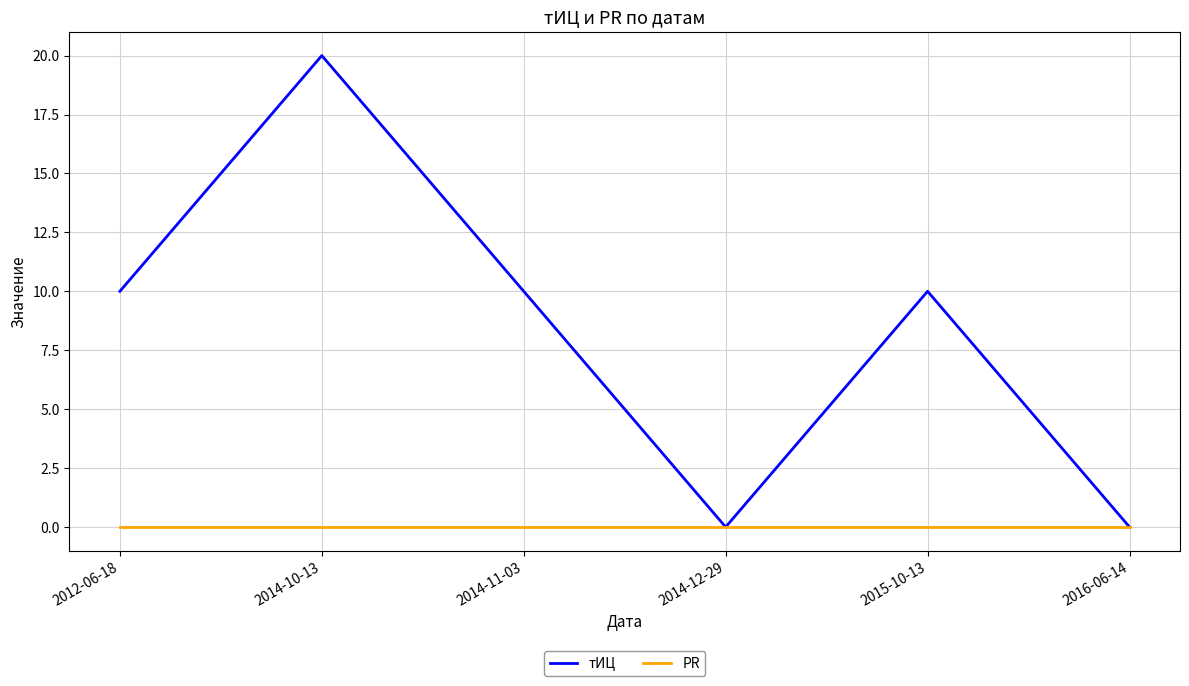

Is this an area chart (filled region under the line)?

No